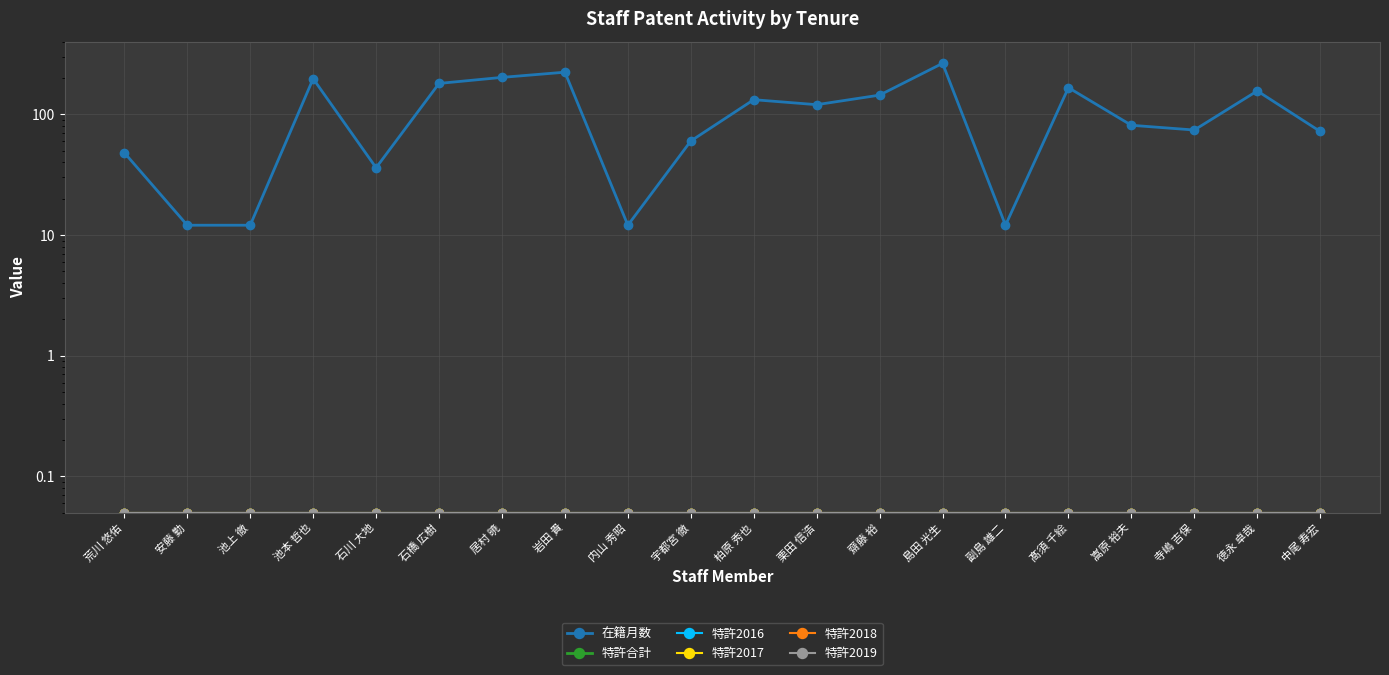

Reading left to right, what are all the values shown in this chart?

在籍月数: 48.0	12.1	12.1	197.1	36.0	180.1	202.1	223.1	12.1	60.0	132.1	120.0	144.1	264.1	12.1	166.1	81.0	74.0	156.1	72.0
特許合計: 0.1	0.1	0.1	0.1	0.1	0.1	0.1	0.1	0.1	0.1	0.1	0.1	0.1	0.1	0.1	0.1	0.1	0.1	0.1	0.1
特許2016: 0.1	0.1	0.1	0.1	0.1	0.1	0.1	0.1	0.1	0.1	0.1	0.1	0.1	0.1	0.1	0.1	0.1	0.1	0.1	0.1
特許2017: 0.1	0.1	0.1	0.1	0.1	0.1	0.1	0.1	0.1	0.1	0.1	0.1	0.1	0.1	0.1	0.1	0.1	0.1	0.1	0.1
特許2018: 0.1	0.1	0.1	0.1	0.1	0.1	0.1	0.1	0.1	0.1	0.1	0.1	0.1	0.1	0.1	0.1	0.1	0.1	0.1	0.1
特許2019: 0.1	0.1	0.1	0.1	0.1	0.1	0.1	0.1	0.1	0.1	0.1	0.1	0.1	0.1	0.1	0.1	0.1	0.1	0.1	0.1